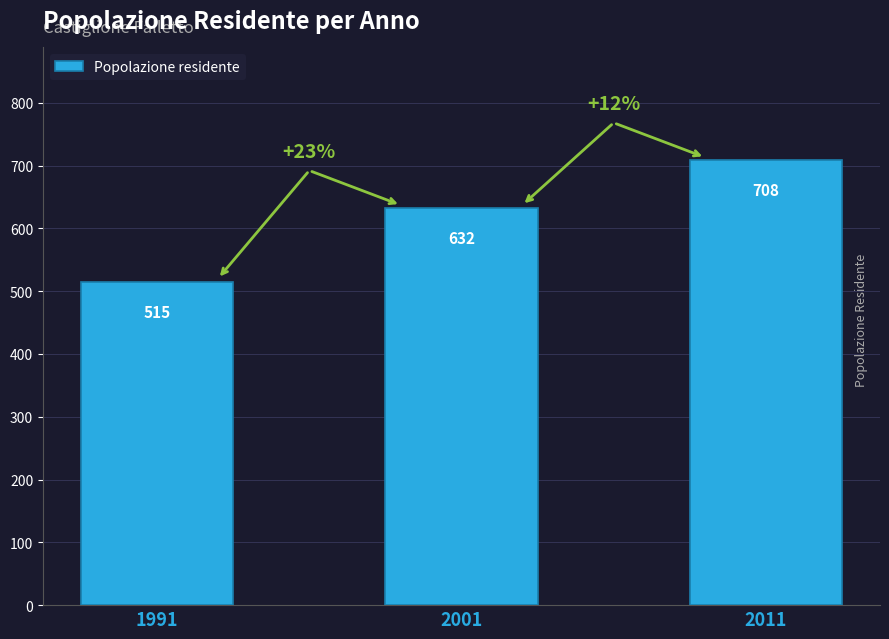

How many values are below 632?

1